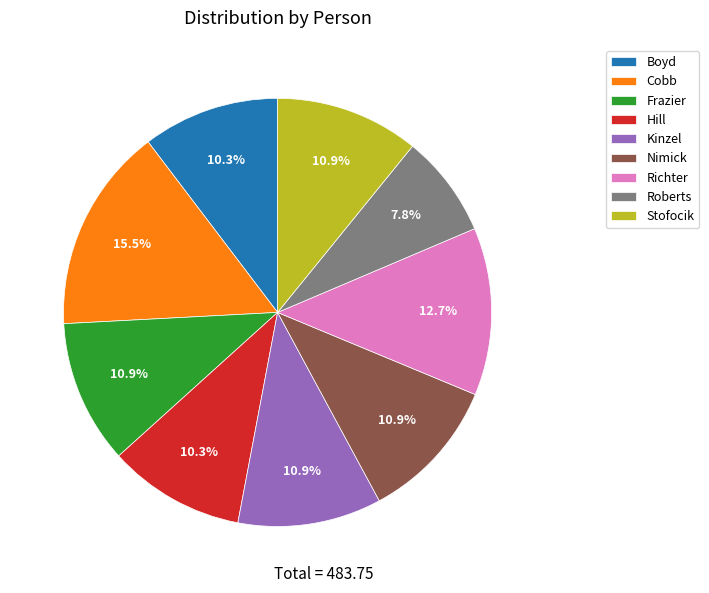

What is the largest slice in the pie chart?

Cobb